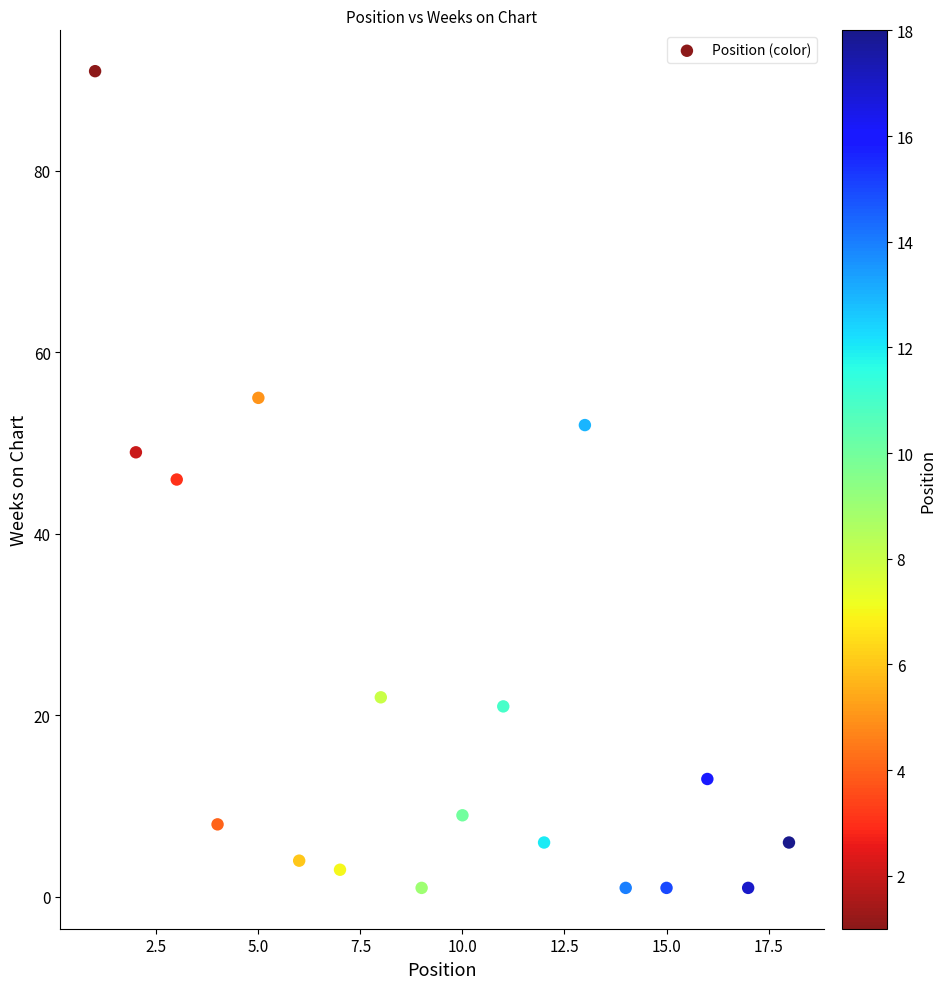

What is the range of X values (max minus min)?

17